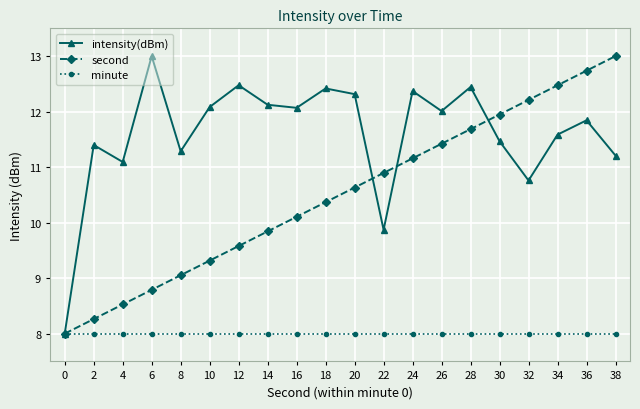

Rank the series by their average value, from highest to lowest.

intensity(dBm), second, minute